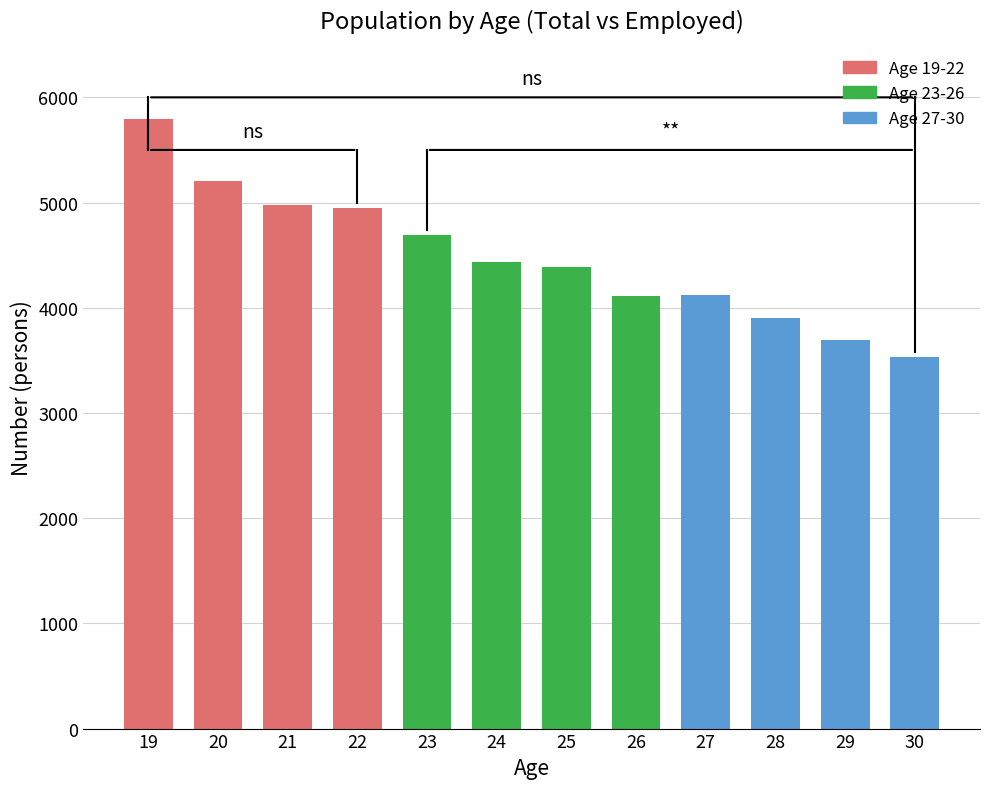

What is the change in value from 20 to 24?

-771